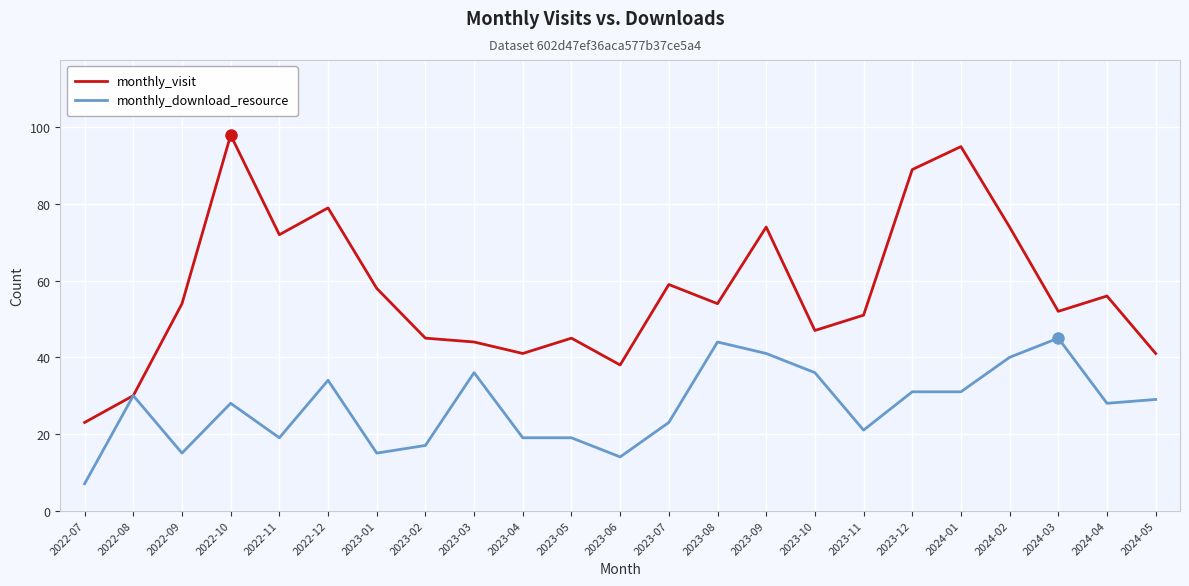

What value does the monthly_visit series have at 2024-01?

95